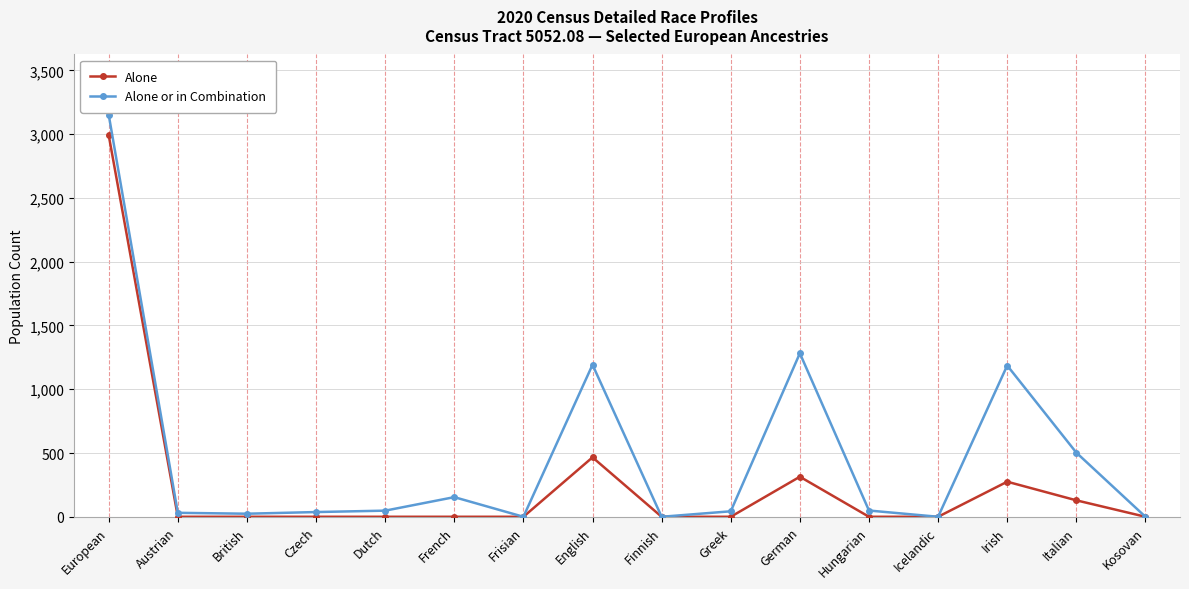

At Irish, list the series in order from largest to smallest.

Alone or in Combination, Alone